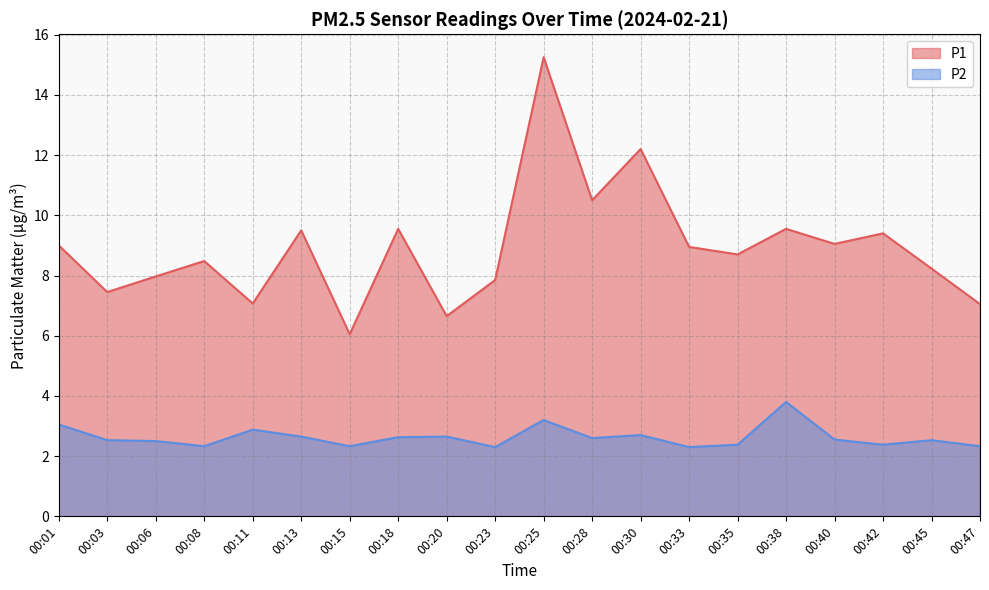

True or false: P1 and P2 intersect in this chart.

False